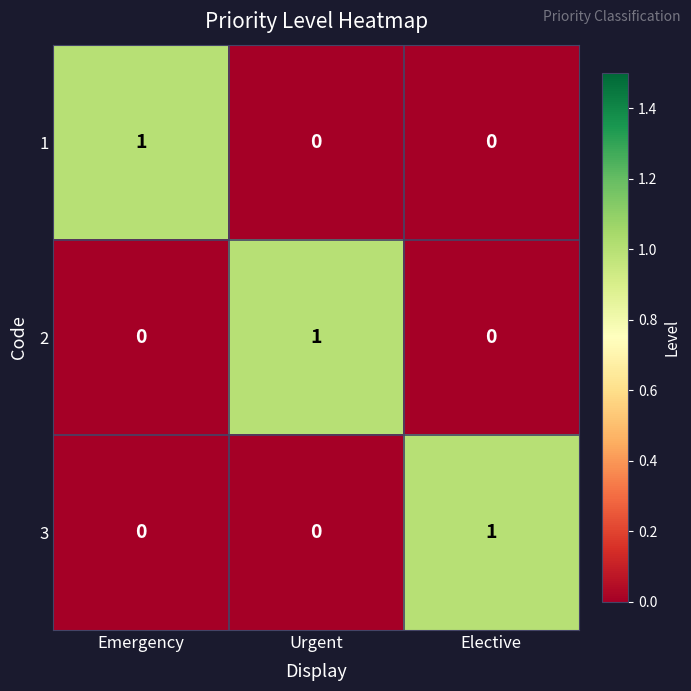

Is the value of 3 at Emergency greater than the value of 2 at Urgent?

No